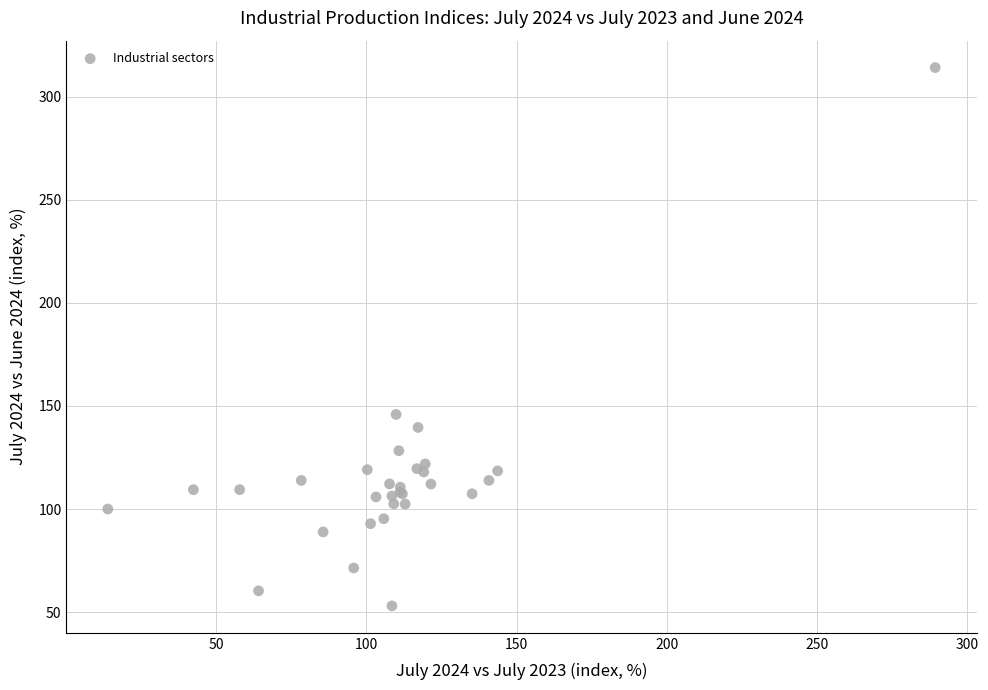

What Y value in the scatter plot is closest to 183?

145.9